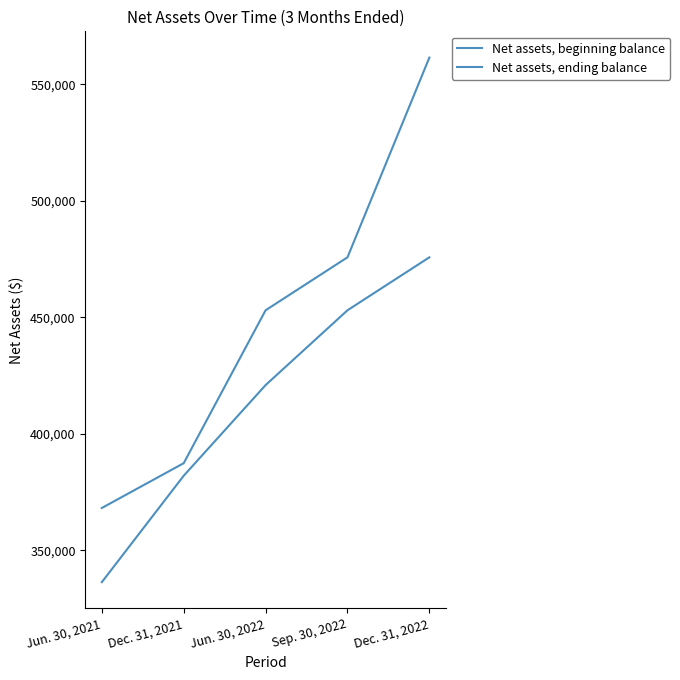

Rank the series by their average value, from highest to lowest.

Net assets, ending balance, Net assets, beginning balance